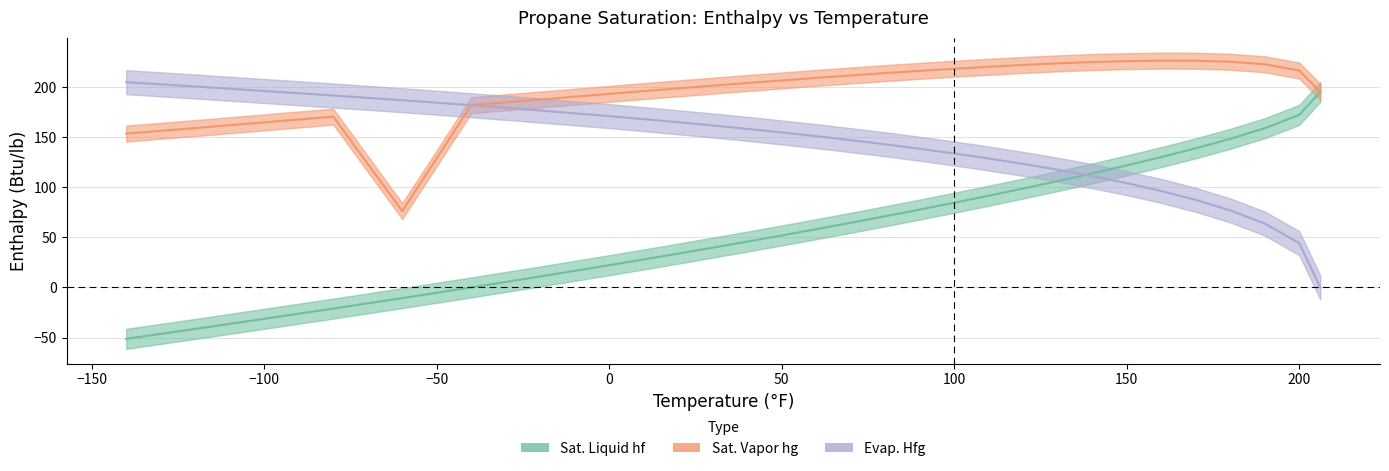

Reading right to left, transcribe all the data shown in this chart.

Sat. Liquid hf: 206.1=195.3	200=172.3	190=158.9	180=148.3	170=138.9	160=130.1	150=121.8	140=113.8	130=106.2	120=98.8	110=91.6	100=84.6	90=77.7	80=71.1	70=64.5	60=58.2	50=51.9	40=45.8	30=39.7	20=33.8	10=27.9	0=22.2	-20=10.9	-40=0.0	-60=-10.7	-80=-21.1	-100=-31.3	-120=-41.4	-140=-51.3
Sat. Vapor hg: 206.1=195.3	200=216.5	190=222.8	180=225.3	170=226.3	160=226.4	150=225.9	140=225.0	130=223.7	120=222.1	110=220.3	100=218.3	90=216.2	80=214.0	70=211.6	60=209.2	50=206.6	40=204.1	30=201.4	20=198.7	10=196.0	0=193.2	-20=187.6	-40=181.9	-60=76.2	-80=170.5	-100=164.8	-120=159.1	-140=153.6
Evap. Hfg: 206.1=0.0	200=44.2	190=63.8	180=76.9	170=87.4	160=96.3	150=104.1	140=111.1	130=117.5	120=123.3	110=128.7	100=133.7	90=138.4	80=142.9	70=147.0	60=151.0	50=154.7	40=158.3	30=161.7	20=164.9	10=168.0	0=171.0	-20=176.6	-40=181.9	-60=186.9	-80=191.6	-100=196.1	-120=200.6	-140=204.9